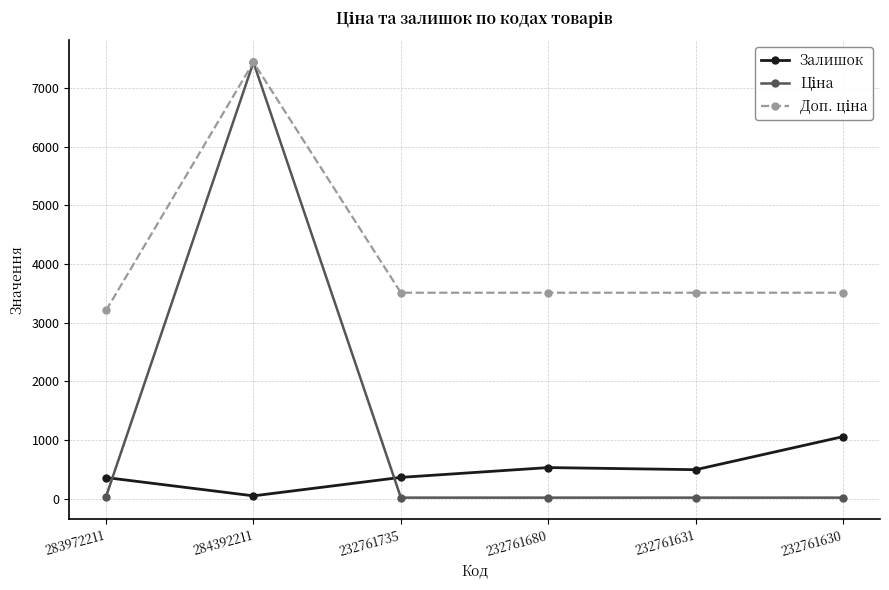

The Залишок series shows 1056.0 at 232761630. True or false?

True